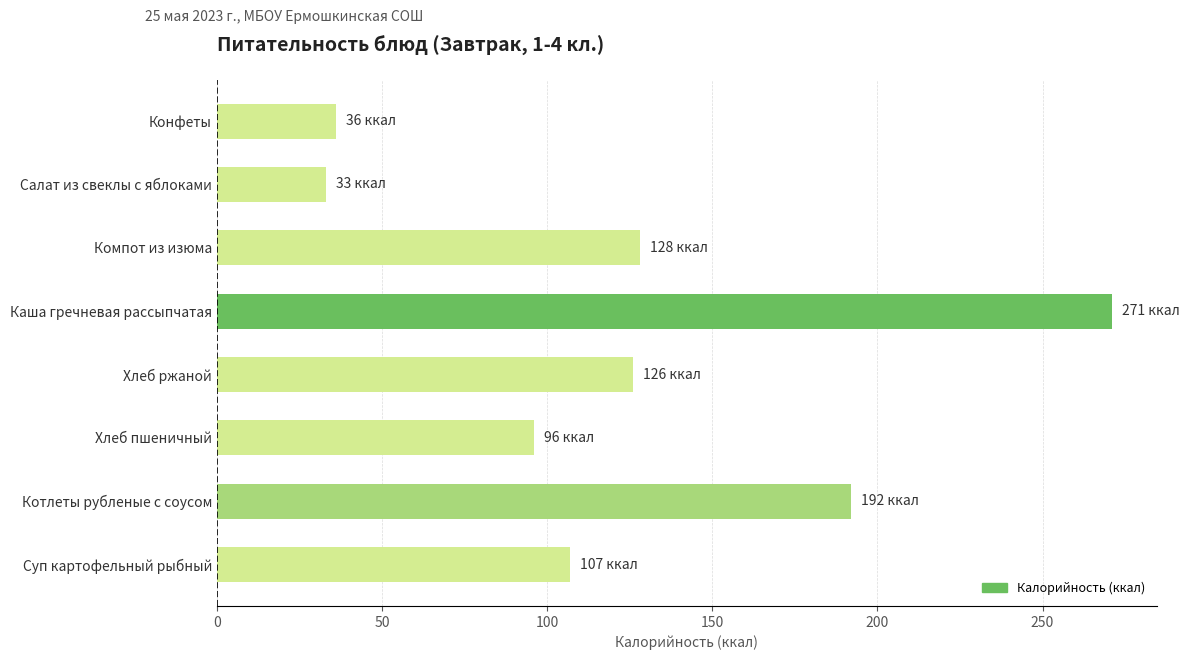

Between Котлеты рубленые с соусом and Хлеб пшеничный, which is larger?

Котлеты рубленые с соусом